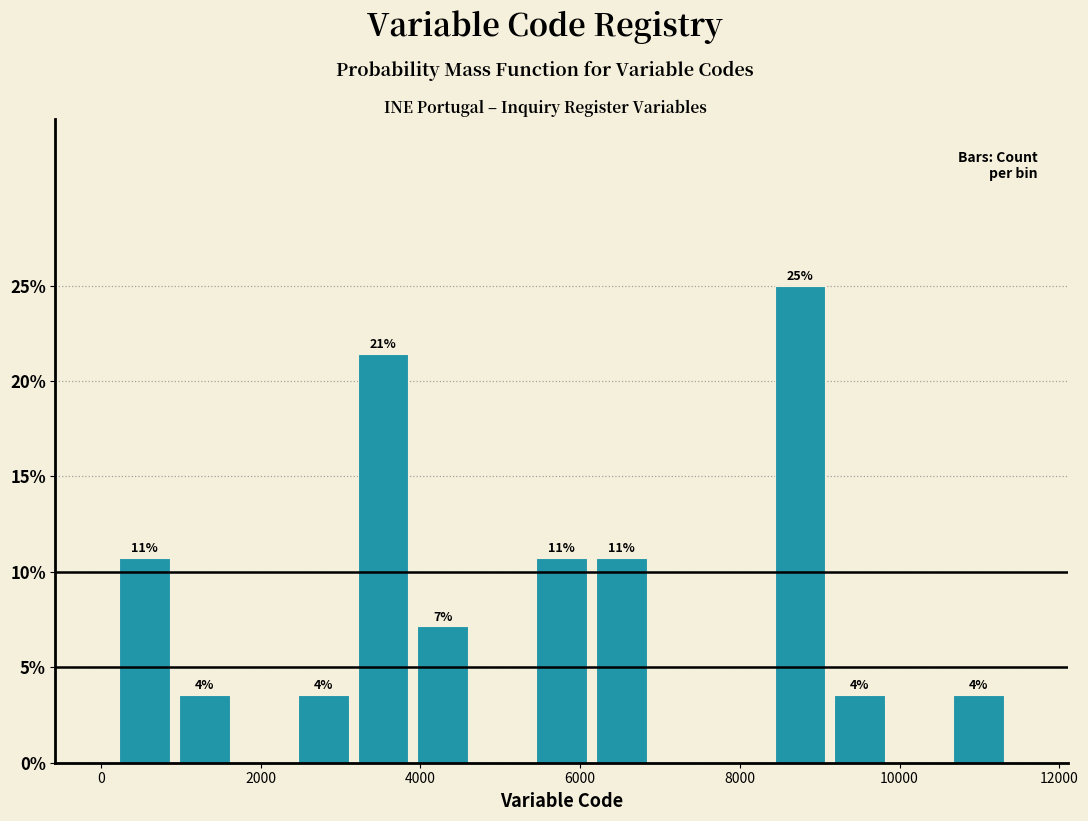

Read against the x-axis, roughly where is the centre of the tallest bar?

8800